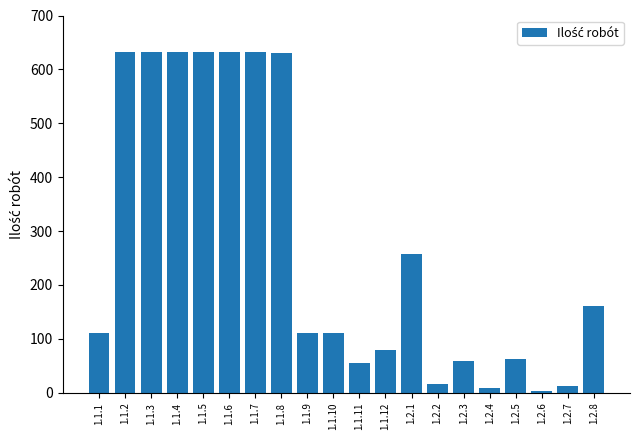

Which has a higher value, 1.2.4 or 1.2.5?

1.2.5